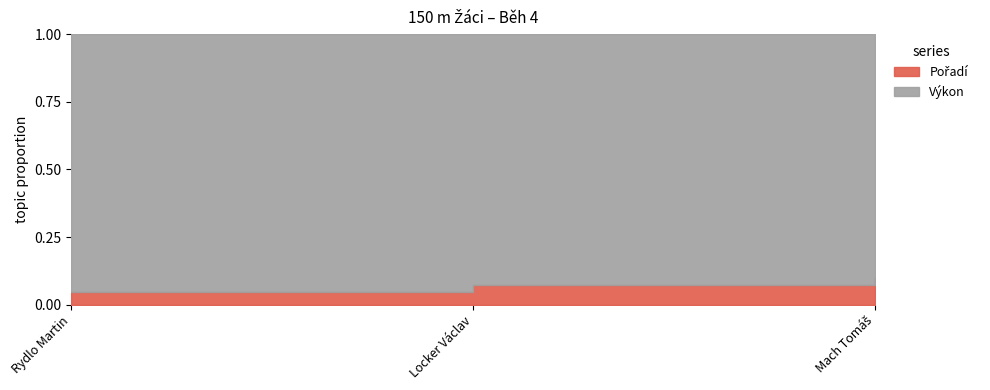

What is the sum of all Výkon values?

71.8